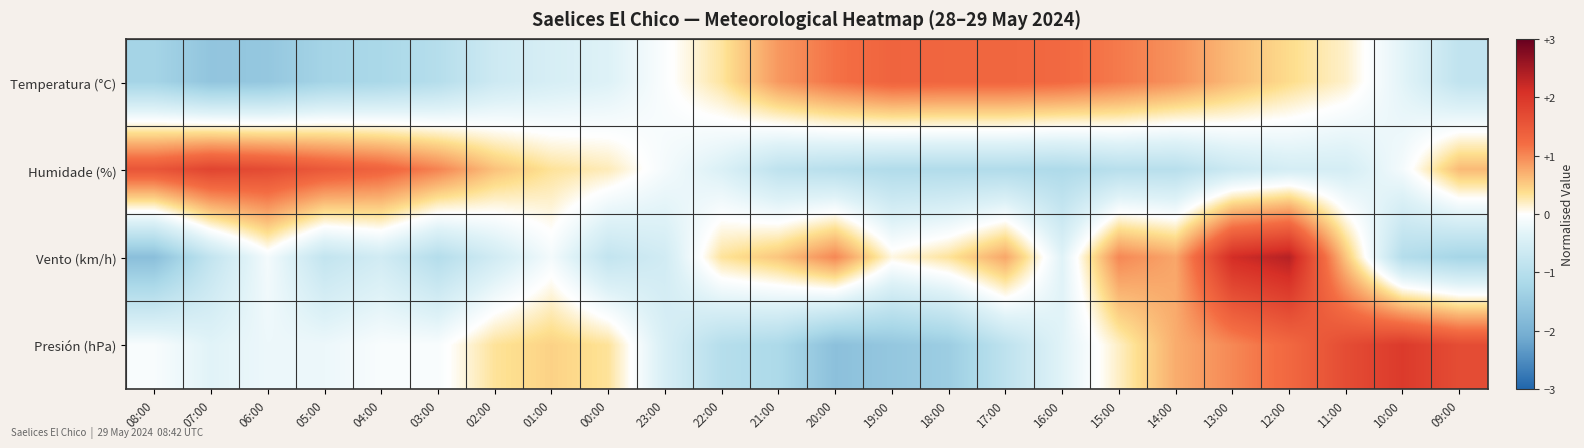

Which label corresponds to the smallest value in the chart?

08:00